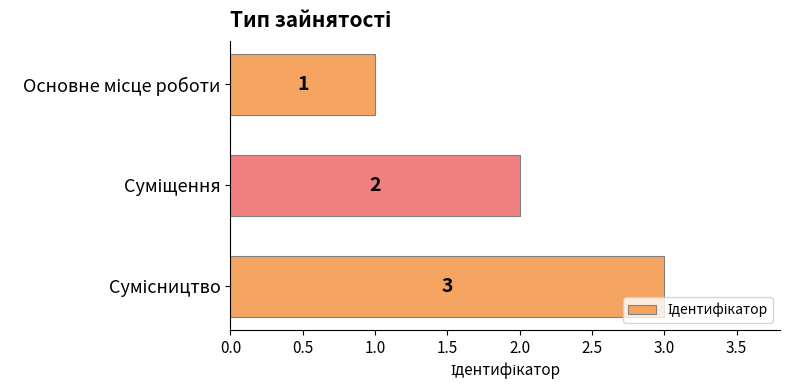

What is the greatest value displayed?

3